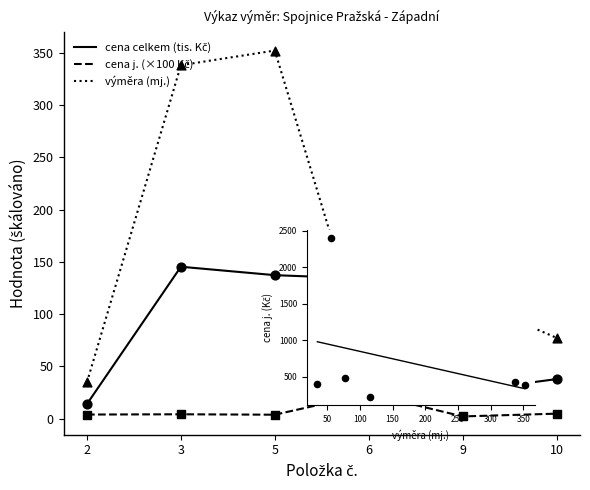

Which series contains the highest Y value?

cena j. vs výměra